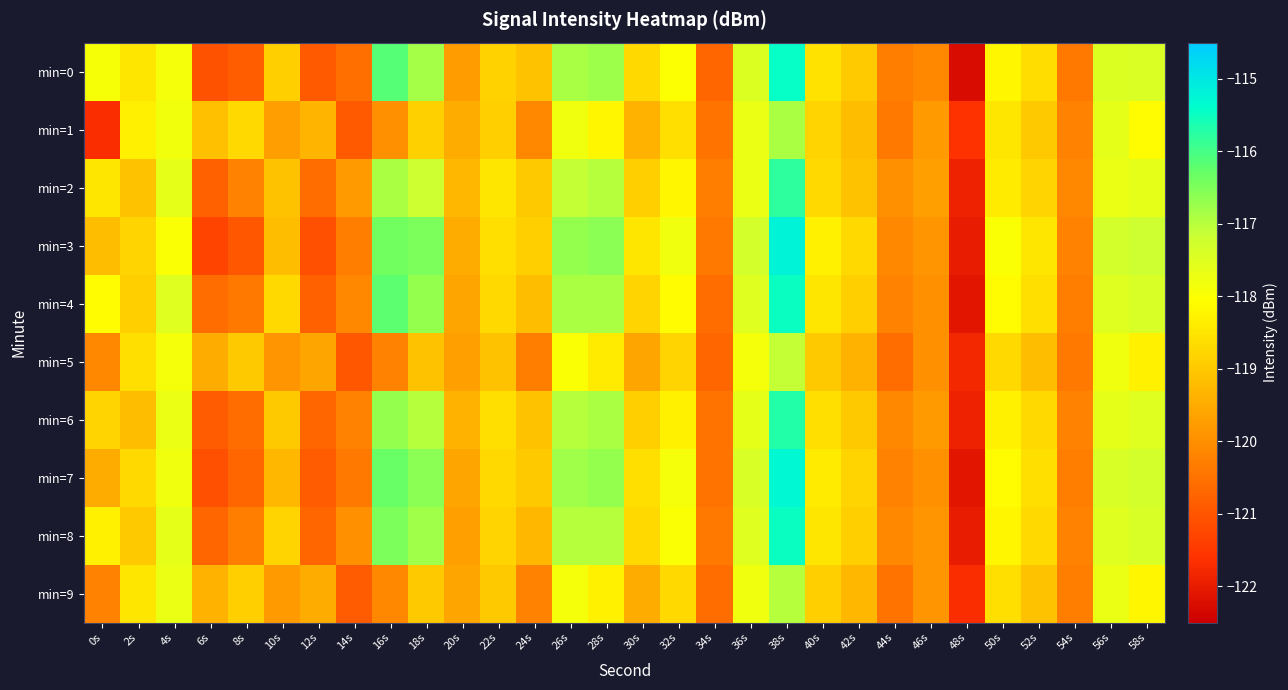

Reading left to right, what are all the values shown in this chart?

min=0: 0s=-117.9	2s=-118.5	4s=-117.9	6s=-121.1	8s=-120.9	10s=-118.9	12s=-120.9	14s=-120.5	16s=-116.2	18s=-116.8	20s=-119.8	22s=-118.8	24s=-119.1	26s=-116.9	28s=-116.8	30s=-118.7	32s=-118.0	34s=-120.7	36s=-117.4	38s=-115.5	40s=-118.5	42s=-118.9	44s=-120.3	46s=-120.1	48s=-122.3	50s=-118.2	52s=-118.6	54s=-120.4	56s=-117.5	58s=-117.4
min=1: 0s=-121.7	2s=-118.3	4s=-117.8	6s=-119.1	8s=-118.7	10s=-119.7	12s=-119.3	14s=-120.9	16s=-120.0	18s=-118.9	20s=-119.5	22s=-118.9	24s=-120.1	26s=-117.8	28s=-118.2	30s=-119.4	32s=-118.6	34s=-120.5	36s=-117.7	38s=-116.9	40s=-118.8	42s=-119.2	44s=-120.4	46s=-119.8	48s=-121.6	50s=-118.5	52s=-119.0	54s=-120.2	56s=-117.6	58s=-118.1
min=2: 0s=-118.5	2s=-119.1	4s=-117.6	6s=-120.8	8s=-120.2	10s=-119.1	12s=-120.6	14s=-119.8	16s=-116.9	18s=-117.2	20s=-119.3	22s=-118.5	24s=-119.0	26s=-117.1	28s=-117.0	30s=-118.9	32s=-118.2	34s=-120.3	36s=-117.7	38s=-115.8	40s=-118.7	42s=-119.1	44s=-120.0	46s=-119.7	48s=-121.9	50s=-118.4	52s=-118.8	54s=-120.1	56s=-117.7	58s=-117.6
min=3: 0s=-119.2	2s=-118.8	4s=-118.0	6s=-121.3	8s=-121.0	10s=-119.2	12s=-121.1	14s=-120.3	16s=-116.4	18s=-116.5	20s=-119.5	22s=-118.6	24s=-118.9	26s=-116.7	28s=-116.6	30s=-118.5	32s=-117.8	34s=-120.4	36s=-117.3	38s=-115.2	40s=-118.3	42s=-118.7	44s=-120.1	46s=-119.9	48s=-122.0	50s=-118.0	52s=-118.5	54s=-120.2	56s=-117.3	58s=-117.2
min=4: 0s=-118.1	2s=-118.9	4s=-117.5	6s=-120.6	8s=-120.4	10s=-118.7	12s=-120.8	14s=-120.1	16s=-116.2	18s=-116.7	20s=-119.6	22s=-118.7	24s=-119.2	26s=-116.9	28s=-116.9	30s=-118.8	32s=-118.1	34s=-120.6	36s=-117.5	38s=-115.5	40s=-118.5	42s=-118.9	44s=-120.2	46s=-120.0	48s=-122.1	50s=-118.1	52s=-118.6	54s=-120.3	56s=-117.5	58s=-117.4
min=5: 0s=-120.1	2s=-118.6	4s=-117.9	6s=-119.5	8s=-119.0	10s=-119.9	12s=-119.6	14s=-121.0	16s=-120.2	18s=-119.1	20s=-119.7	22s=-119.1	24s=-120.3	26s=-118.0	28s=-118.4	30s=-119.6	32s=-118.8	34s=-120.7	36s=-117.9	38s=-117.1	40s=-119.0	42s=-119.4	44s=-120.6	46s=-120.0	48s=-121.8	50s=-118.7	52s=-119.2	54s=-120.4	56s=-117.8	58s=-118.3
min=6: 0s=-118.8	2s=-119.2	4s=-117.7	6s=-120.9	8s=-120.6	10s=-119.0	12s=-120.7	14s=-120.2	16s=-116.7	18s=-117.0	20s=-119.4	22s=-118.6	24s=-119.1	26s=-117.0	28s=-116.9	30s=-118.9	32s=-118.3	34s=-120.5	36s=-117.6	38s=-115.7	40s=-118.6	42s=-119.0	44s=-120.1	46s=-119.8	48s=-121.9	50s=-118.3	52s=-118.7	54s=-120.2	56s=-117.6	58s=-117.5
min=7: 0s=-119.5	2s=-118.7	4s=-117.8	6s=-121.1	8s=-120.7	10s=-119.3	12s=-120.9	14s=-120.4	16s=-116.3	18s=-116.6	20s=-119.6	22s=-118.7	24s=-119.0	26s=-116.8	28s=-116.7	30s=-118.6	32s=-117.9	34s=-120.5	36s=-117.4	38s=-115.3	40s=-118.4	42s=-118.8	44s=-120.2	46s=-120.0	48s=-122.1	50s=-118.1	52s=-118.6	54s=-120.3	56s=-117.4	58s=-117.3
min=8: 0s=-118.3	2s=-119.0	4s=-117.6	6s=-120.7	8s=-120.3	10s=-118.8	12s=-120.7	14s=-120.0	16s=-116.5	18s=-116.8	20s=-119.7	22s=-118.8	24s=-119.3	26s=-117.0	28s=-117.0	30s=-118.7	32s=-118.0	34s=-120.4	36s=-117.5	38s=-115.5	40s=-118.5	42s=-118.9	44s=-120.1	46s=-119.9	48s=-122.0	50s=-118.2	52s=-118.7	54s=-120.2	56s=-117.5	58s=-117.4
min=9: 0s=-120.2	2s=-118.5	4s=-117.7	6s=-119.4	8s=-118.9	10s=-119.8	12s=-119.5	14s=-120.9	16s=-120.1	18s=-119.0	20s=-119.6	22s=-119.0	24s=-120.2	26s=-117.9	28s=-118.3	30s=-119.5	32s=-118.7	34s=-120.6	36s=-117.8	38s=-117.0	40s=-118.9	42s=-119.3	44s=-120.5	46s=-119.9	48s=-121.7	50s=-118.6	52s=-119.1	54s=-120.3	56s=-117.7	58s=-118.2